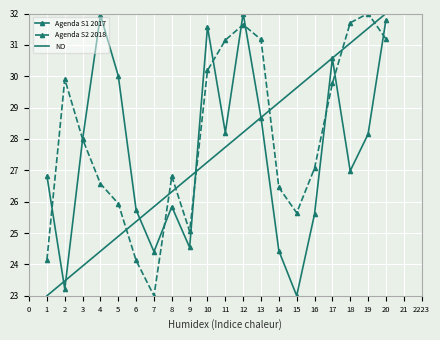

What is the total value across all series at 9?

76.4